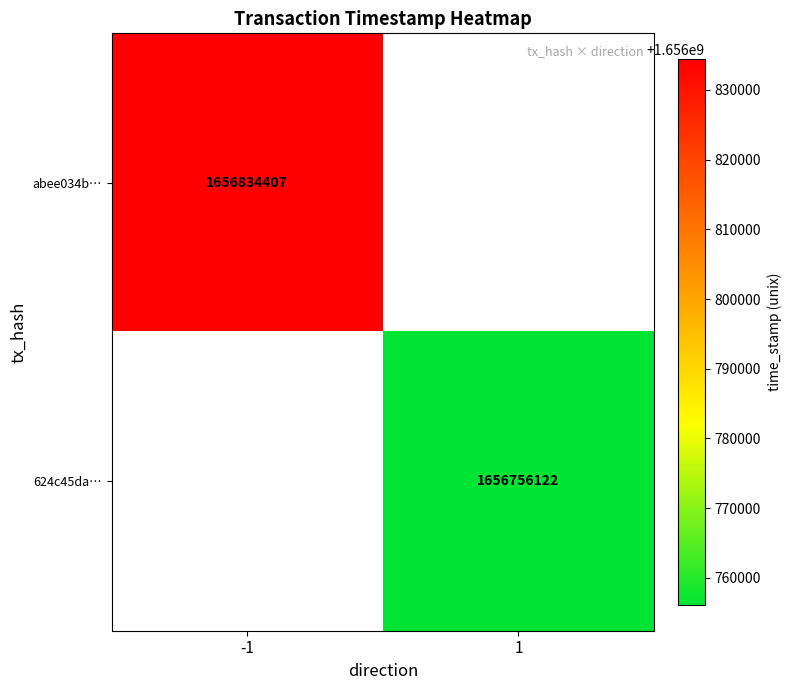

How many data points does each series have?

2